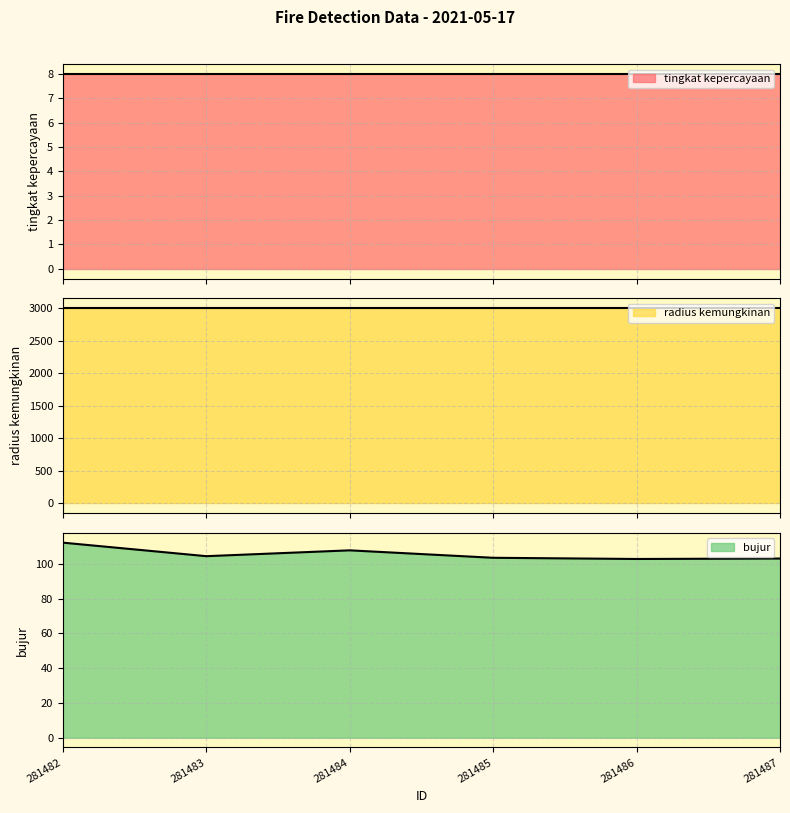

How many data points does each series have?

6